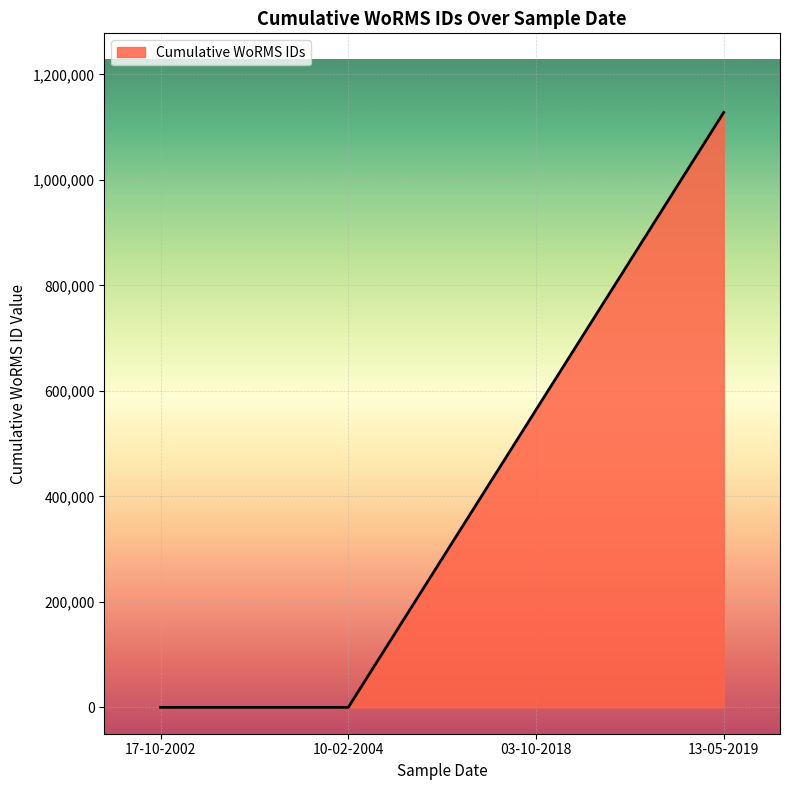

Does the chart have visible grid lines?

Yes